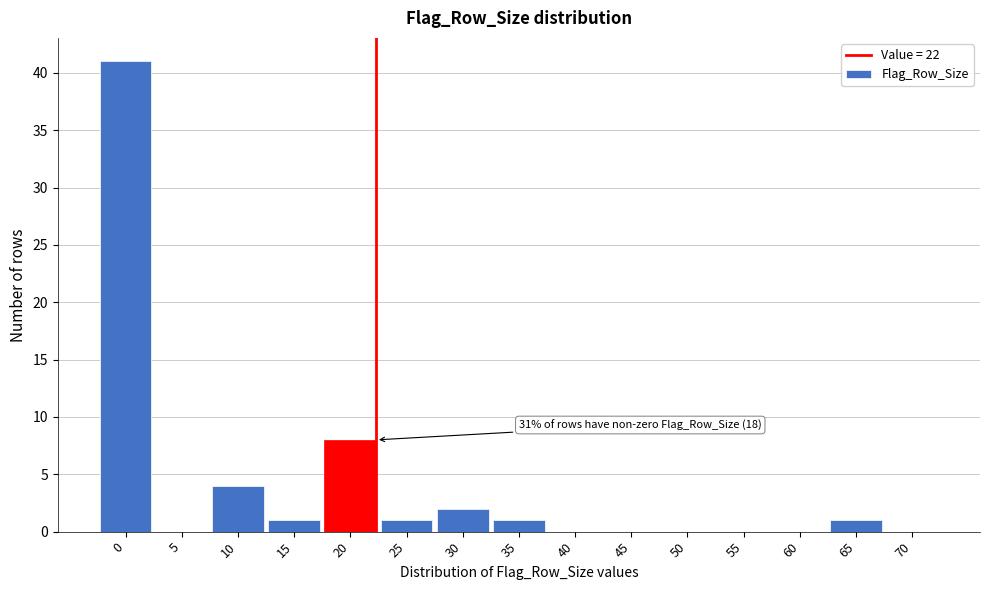

Reading left to right, list all the values displayed in this chart.

0=41	5=0	10=4	15=1	20=8	25=1	30=2	35=1	40=0	45=0	50=0	55=0	60=0	65=1	70=0